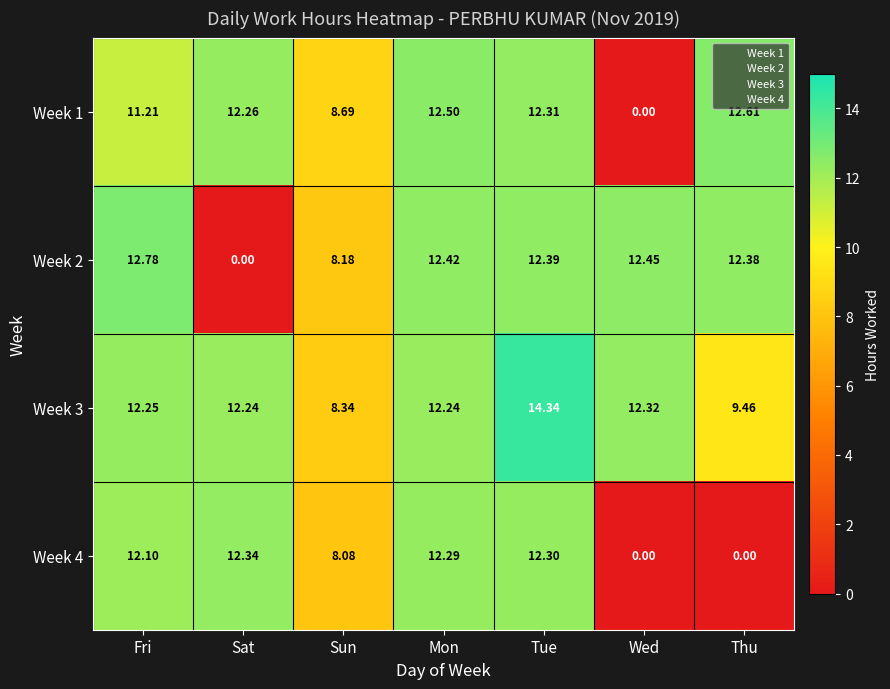

Where is Week 1 nearest to the value 6?

Sun